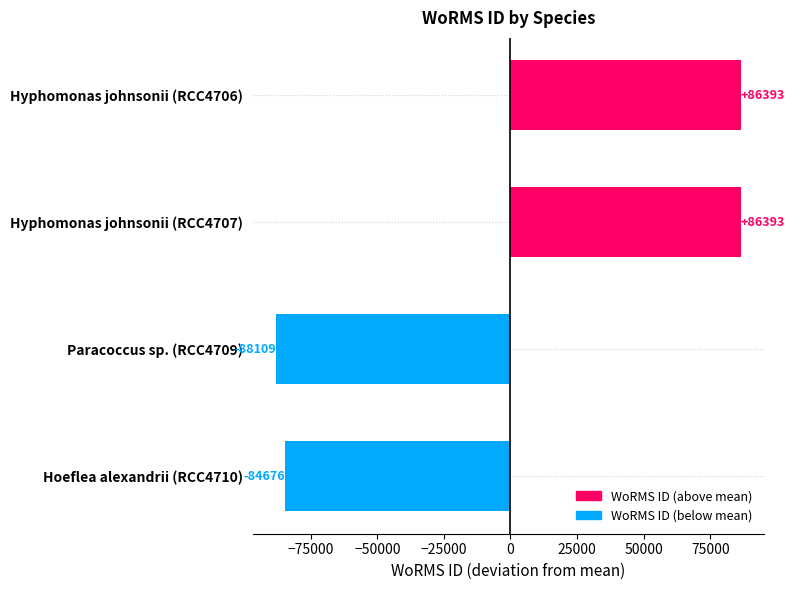

What is the greatest value displayed?

86392.8